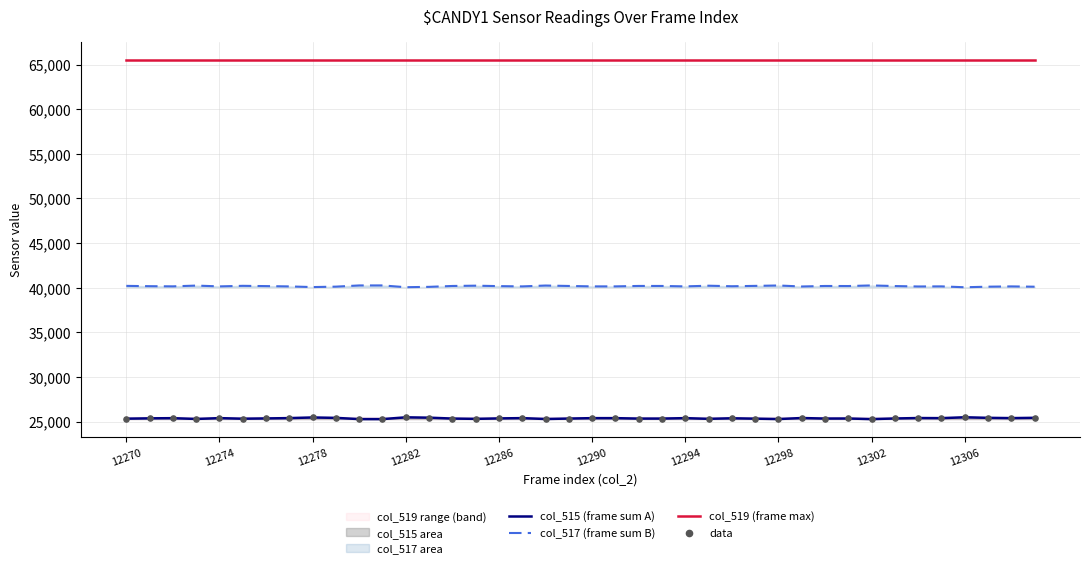

Which series contains the highest Y value?

col_519 (frame max)